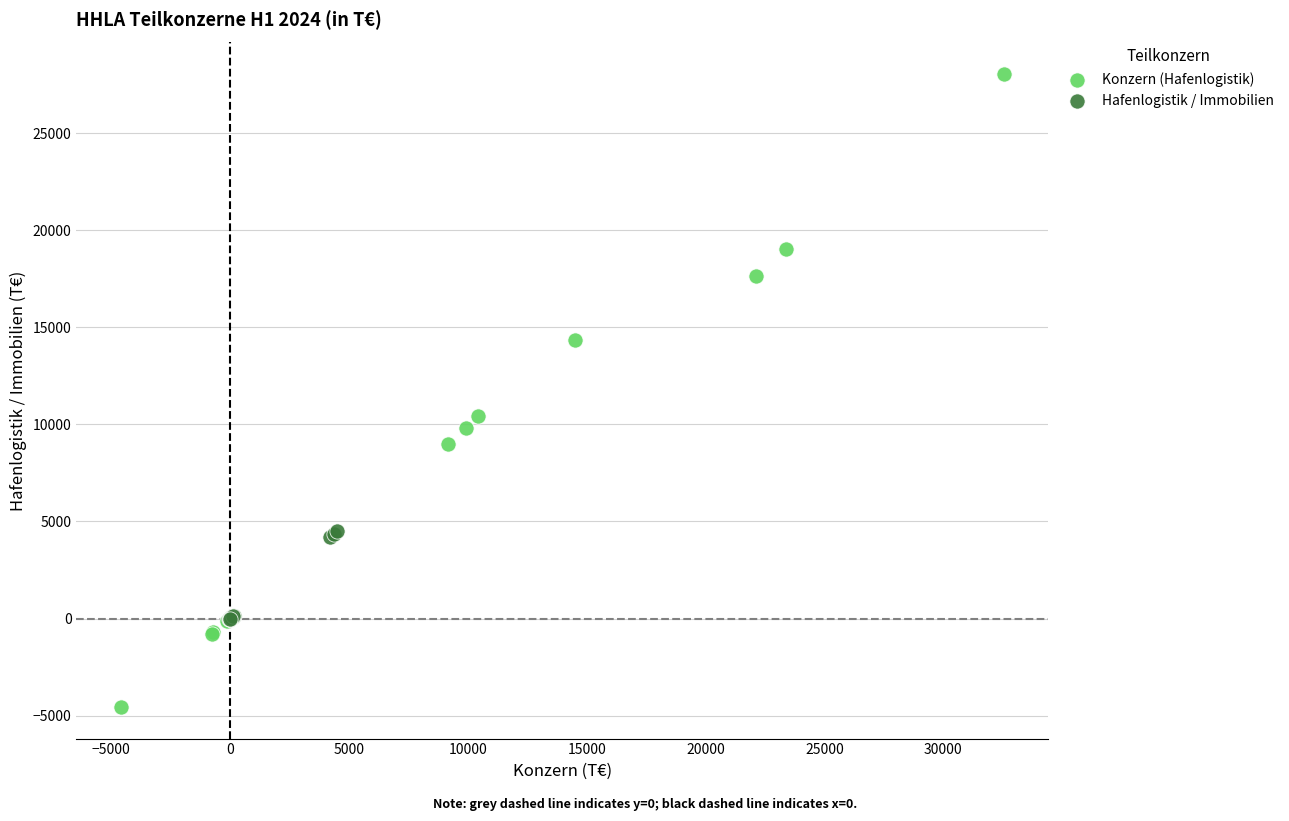

Which series has the largest Y range (max minus min)?

Konzern (Hafenlogistik)